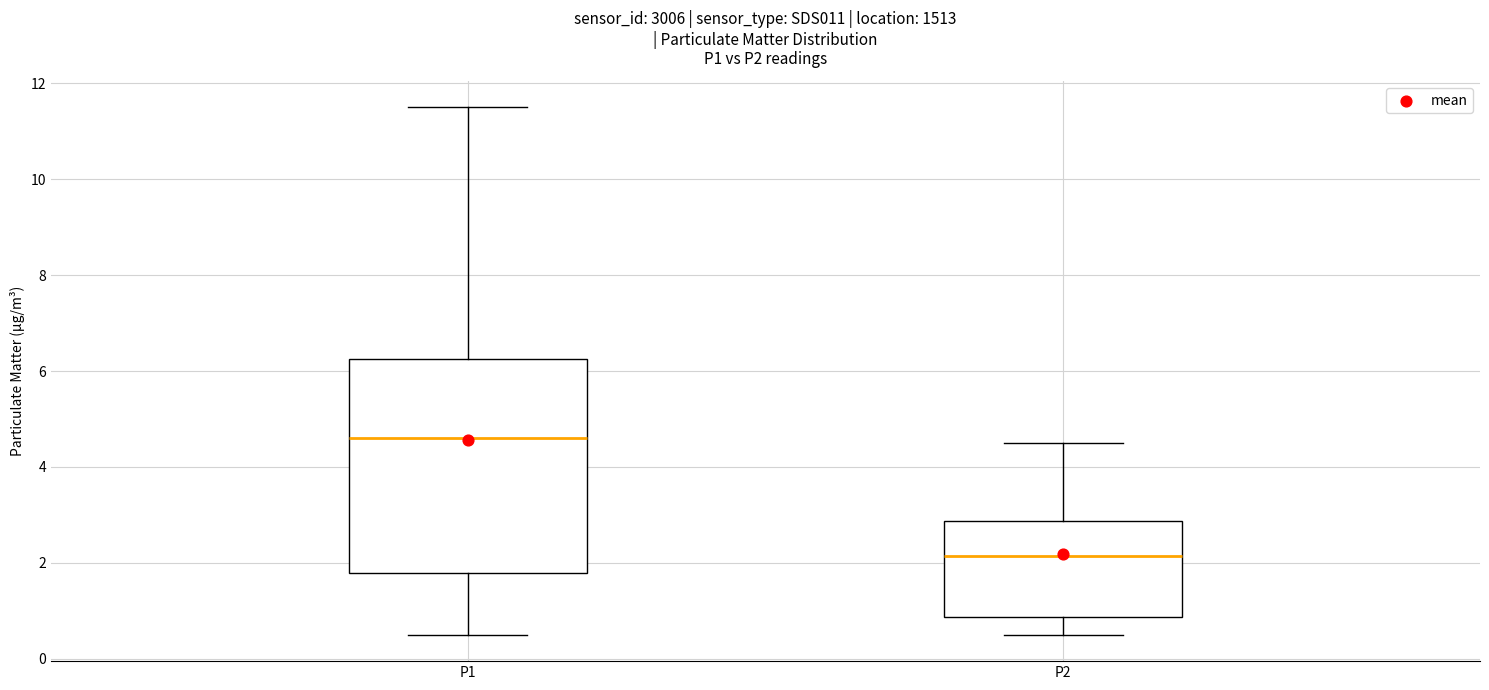

Where does the lower whisker of the box for P2 end on the y-axis? The values are not printed on the chart, so give them approximately, as read against the axis.

0.6